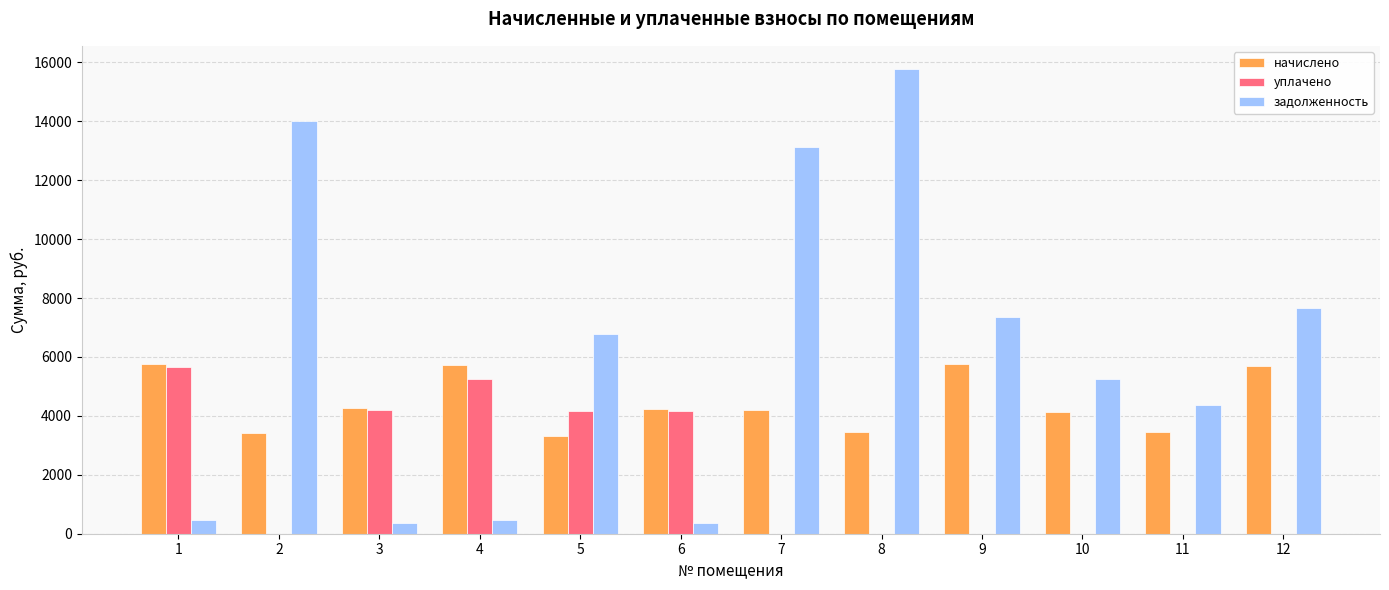

The value of задолженность at 7 is 13119.6. True or false?

True